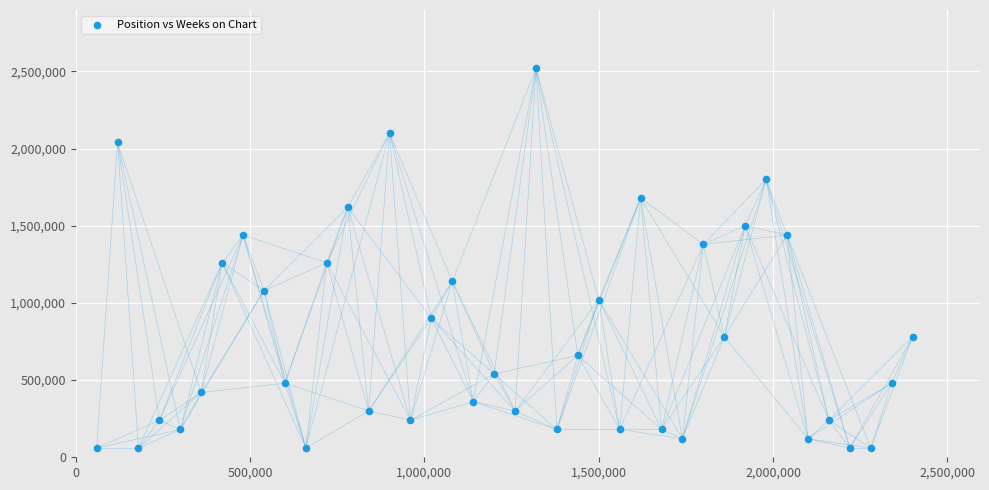

What is the range of Y values (max minus min)?

2460000